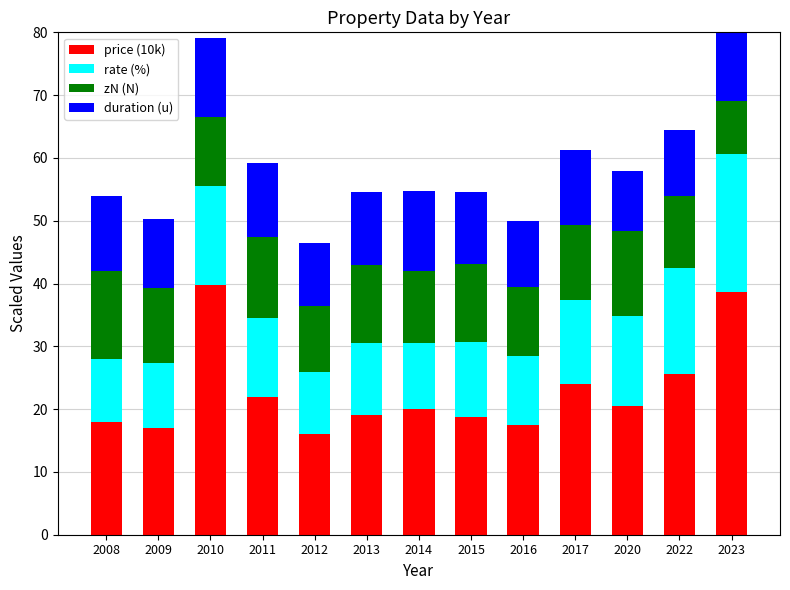

Rank the series at 2009 from highest to lowest value.

price (10k), zN (N), duration (u), rate (%)